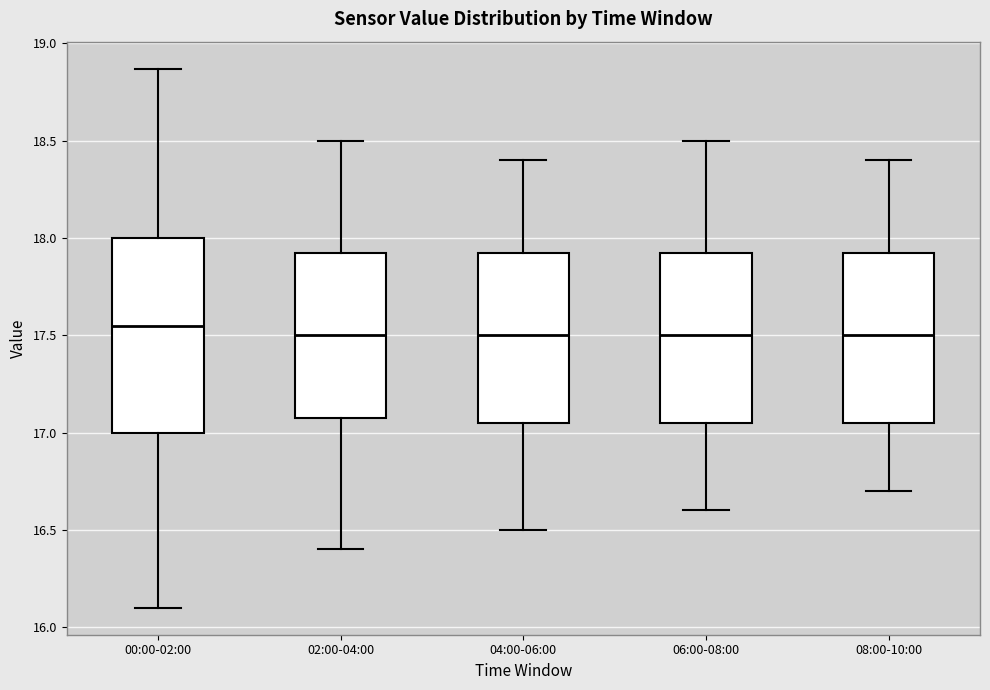

Which box is the tallest, from its lower edge to its upper edge?

00:00-02:00